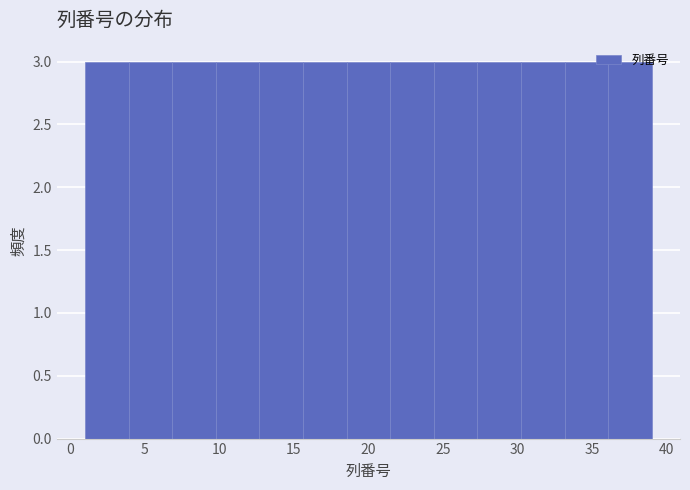

Reading left to right, list every bar in this chart as the range it spans on the x-axis followed by its height. Neither the bar edges nor the heights are printed on the chart, so give them approximately, as read against the axes.

1.0 to 4.0: 3
4.0 to 7.0: 3
7.0 to 10.0: 3
10.0 to 12.5: 3
12.5 to 15.5: 3
15.5 to 18.5: 3
18.5 to 21.5: 3
21.5 to 24.5: 3
24.5 to 27.5: 3
27.5 to 30.0: 3
30.0 to 33.0: 3
33.0 to 36.0: 3
36.0 to 39.0: 3